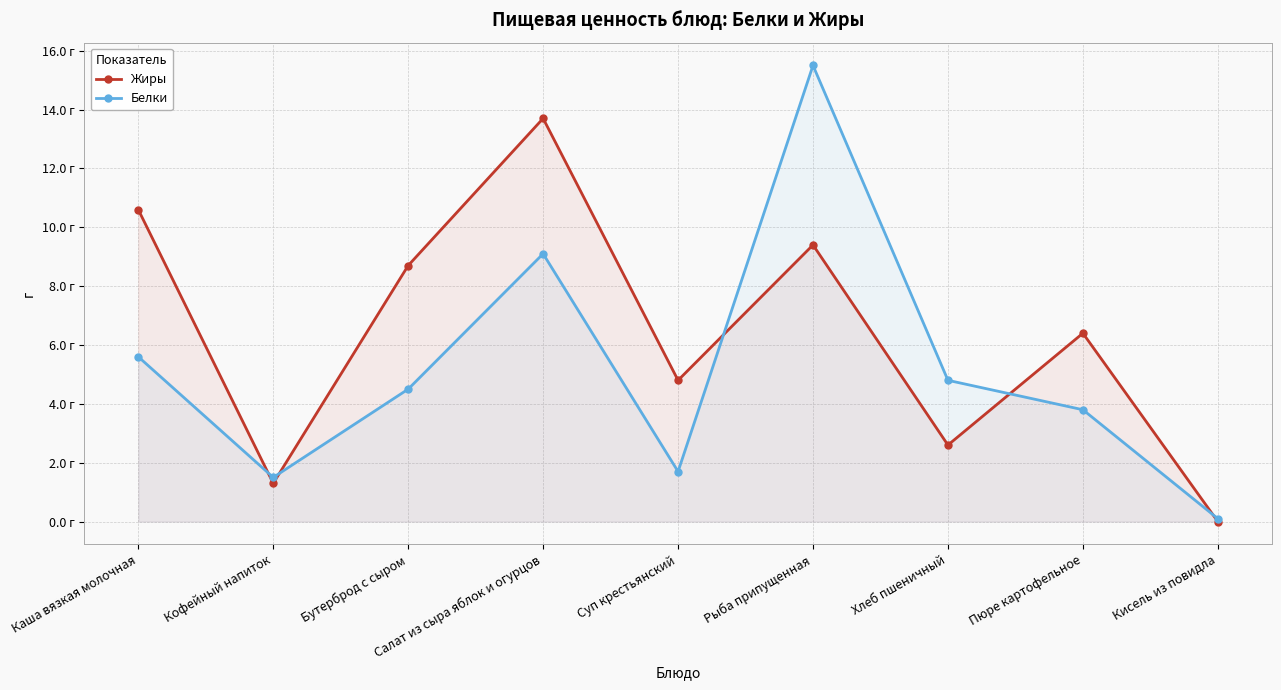

What are all the series names shown in the legend?

Жиры, Белки